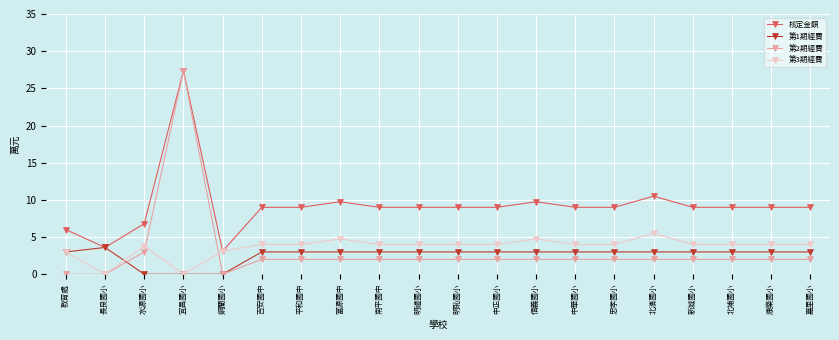

What is the sum of the 第3期經費 values at 北埔國小 and 康樂國小?

8.0